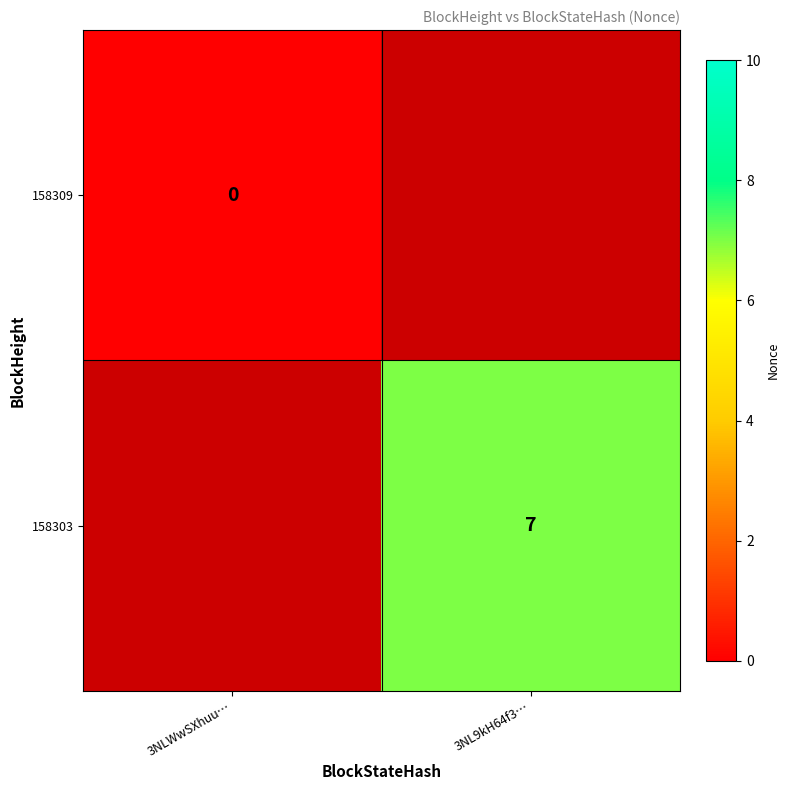

Is it true that 158303 equals 2 at 3NL9kH64f3…?

False